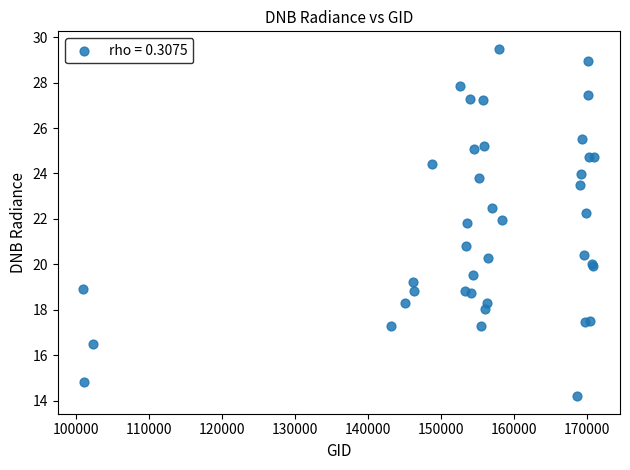

What Y value in the scatter plot is closest to 21?

20.8